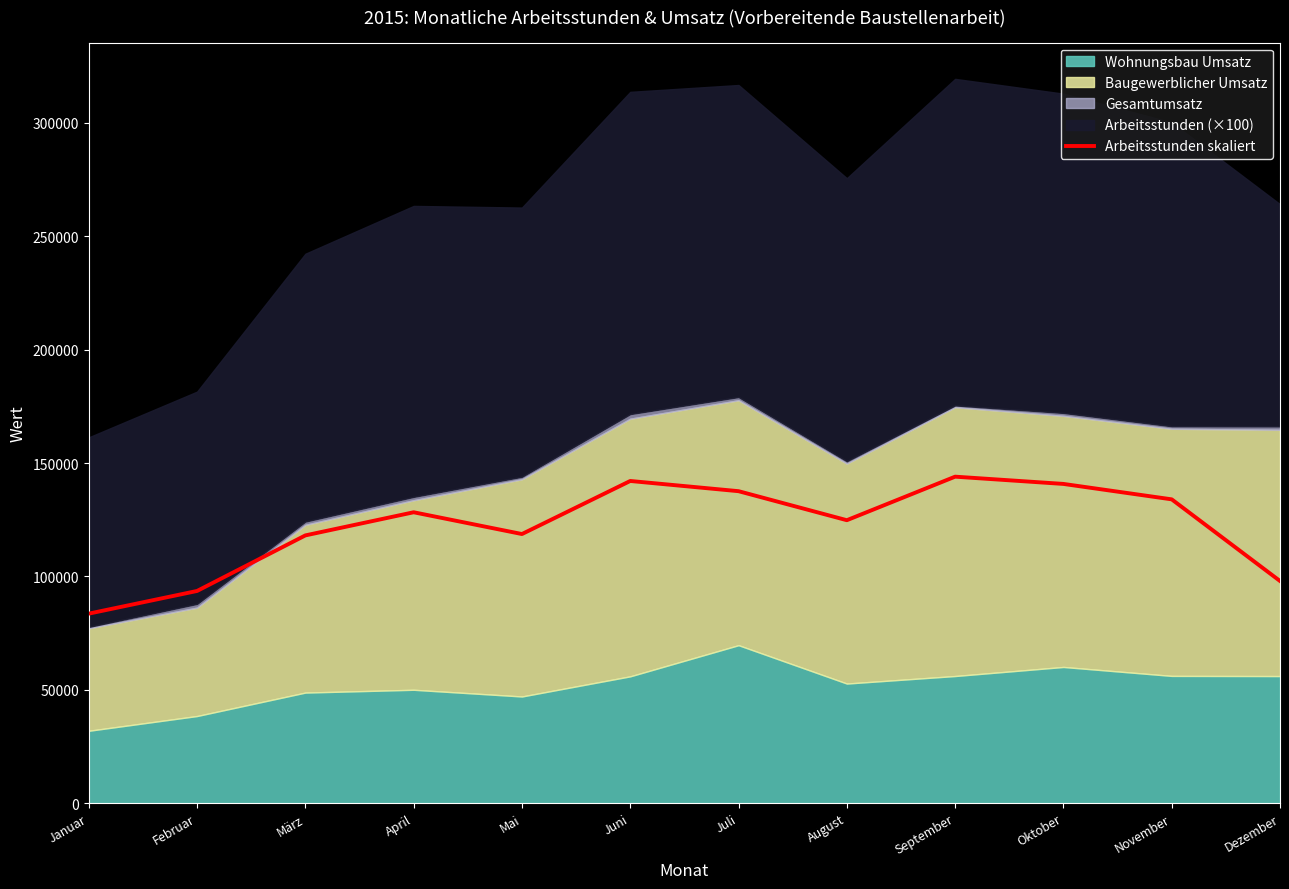

Is it true that Arbeitsstunden skaliert equals 134000 at November?

True